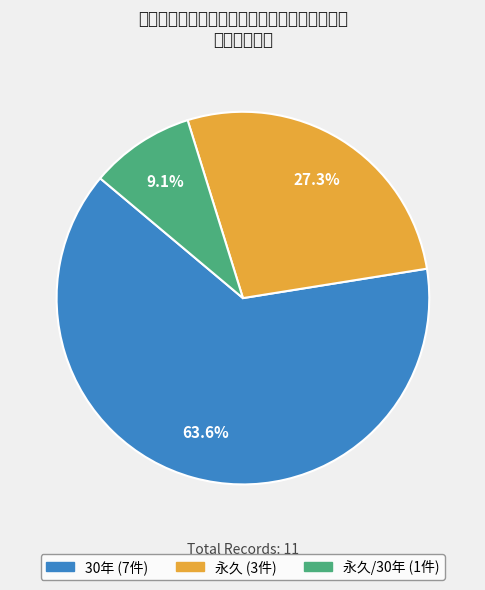

Which slice is the largest?

30年